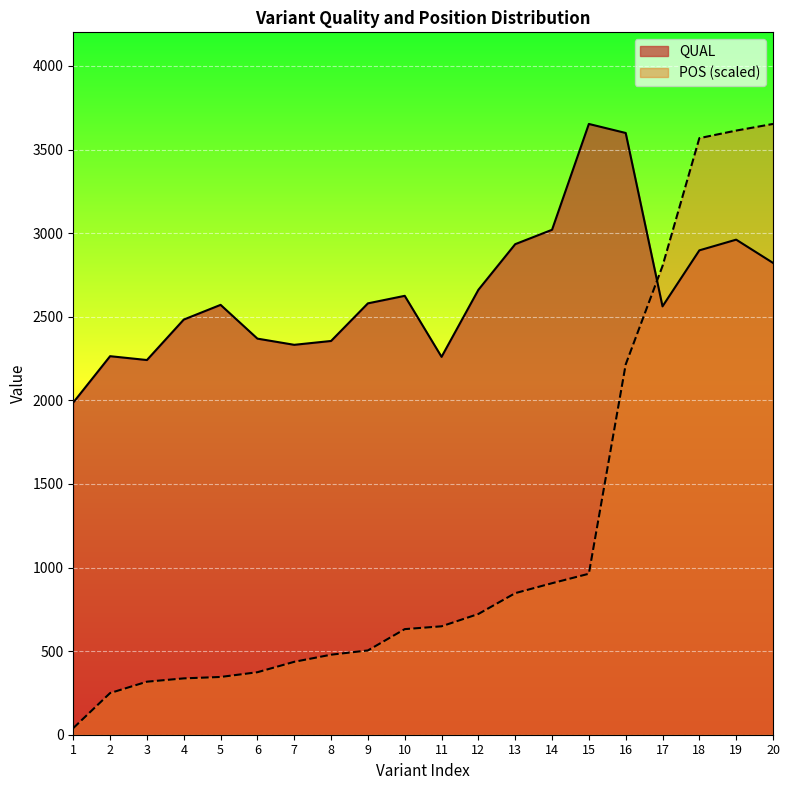

What is the difference between the second highest and second lowest values in the POS series?

3364.2